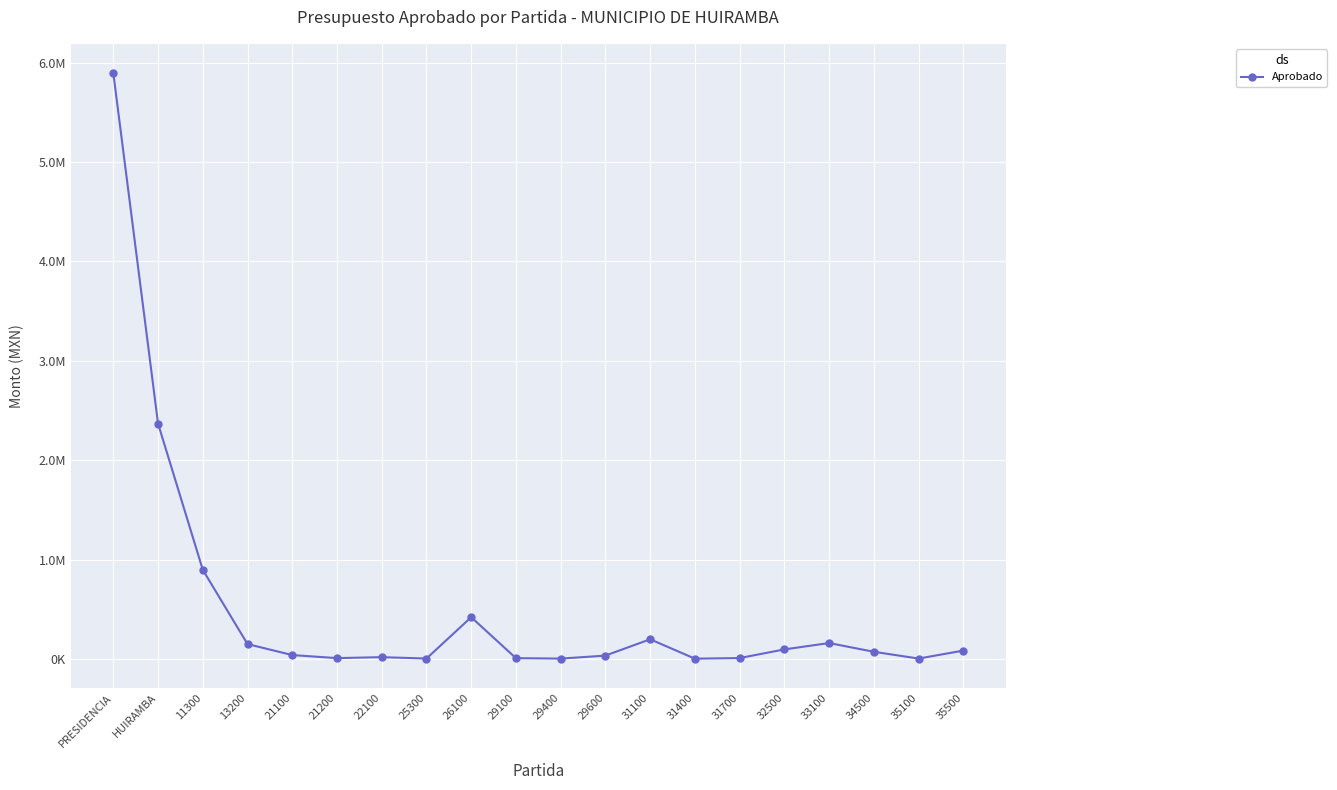

Does the chart have visible grid lines?

Yes